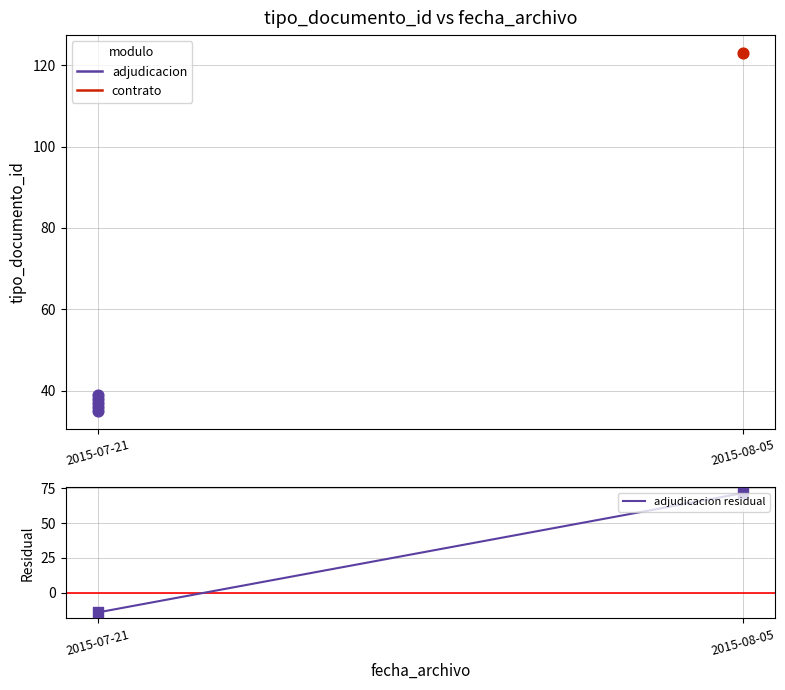

What is the change in value from 2015-07-21 to 2015-08-05?

+85